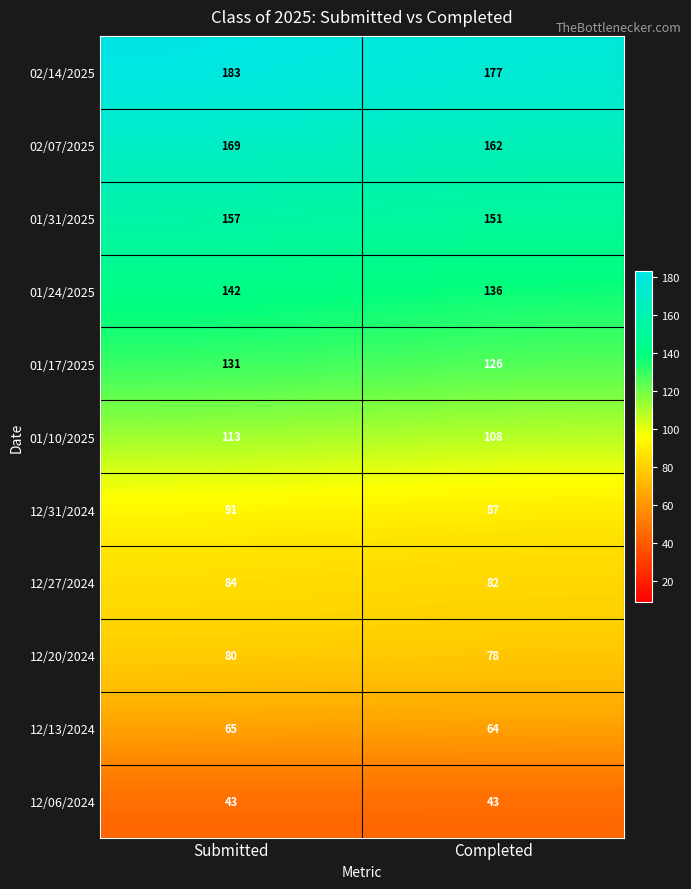

Read the 12/31/2024 value at Submitted.

91